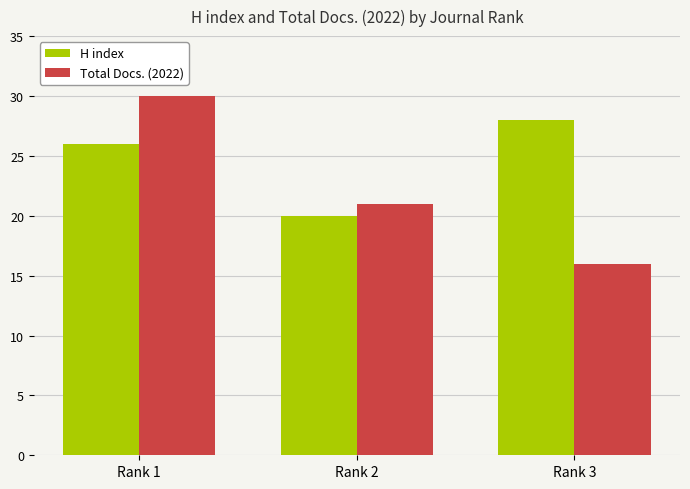

Which series has the largest range (max minus min)?

Total Docs. (2022)